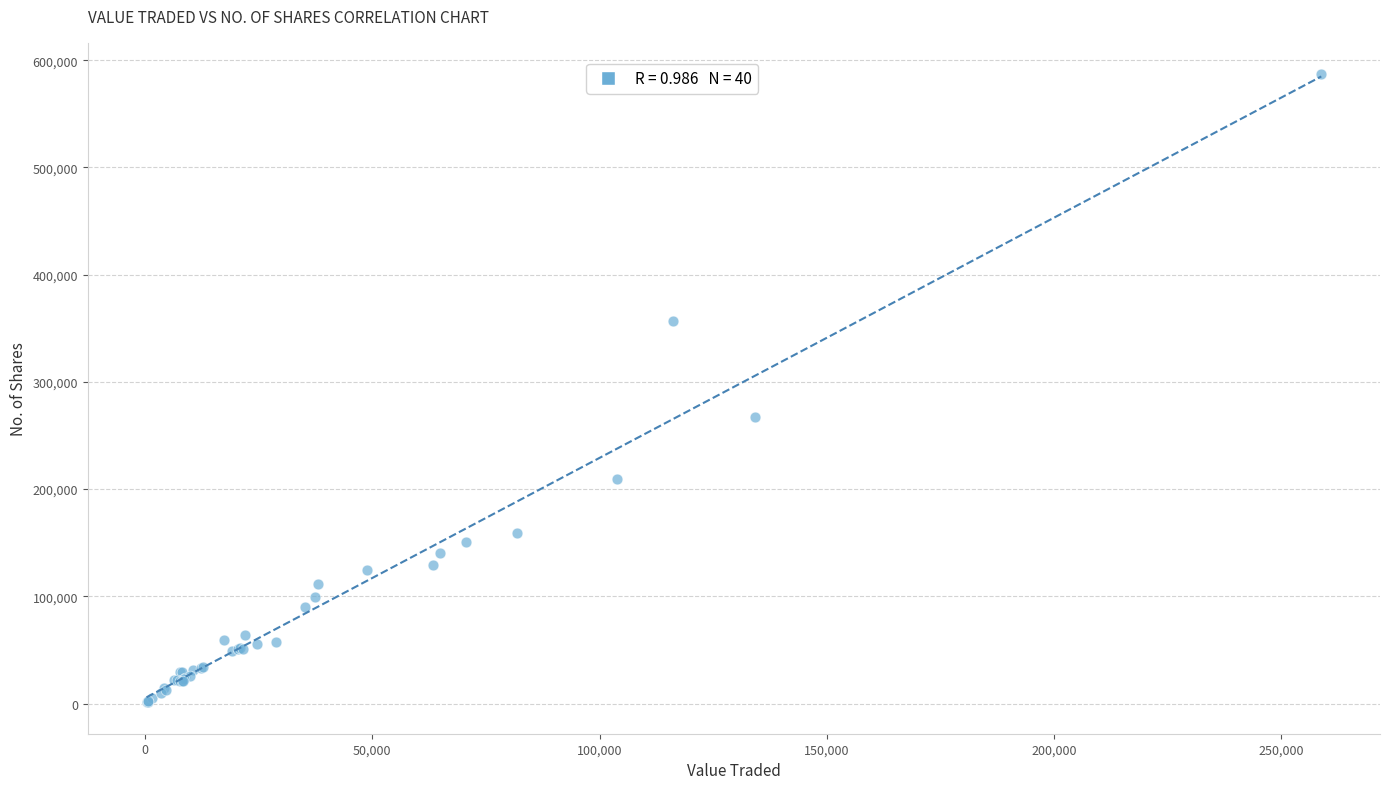

What Y value in the scatter plot is closest to 294040?

267495